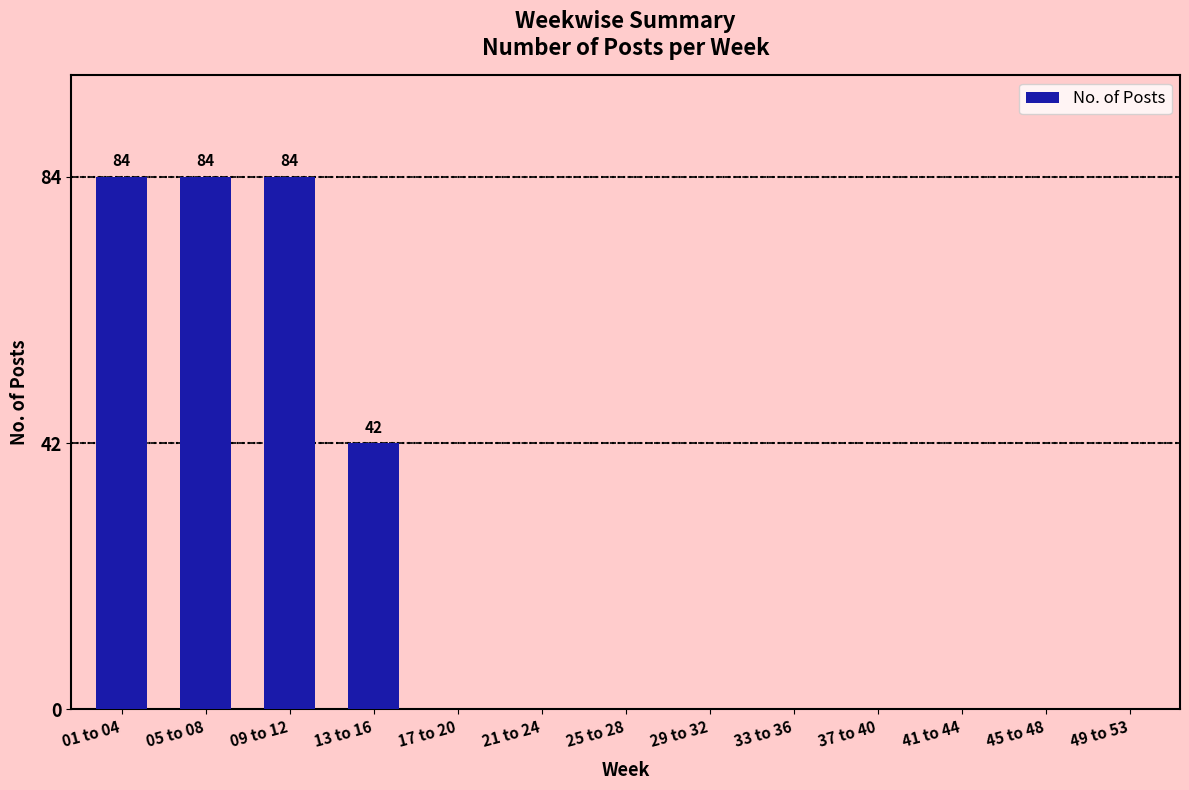

At which label is the value closest to 42?

13 to 16